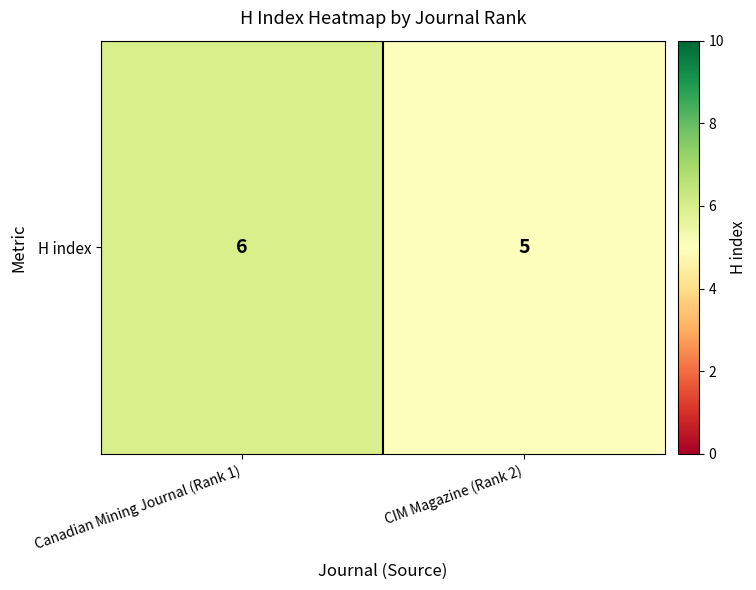

Between Canadian Mining Journal (Rank 1) and CIM Magazine (Rank 2), which is larger?

Canadian Mining Journal (Rank 1)